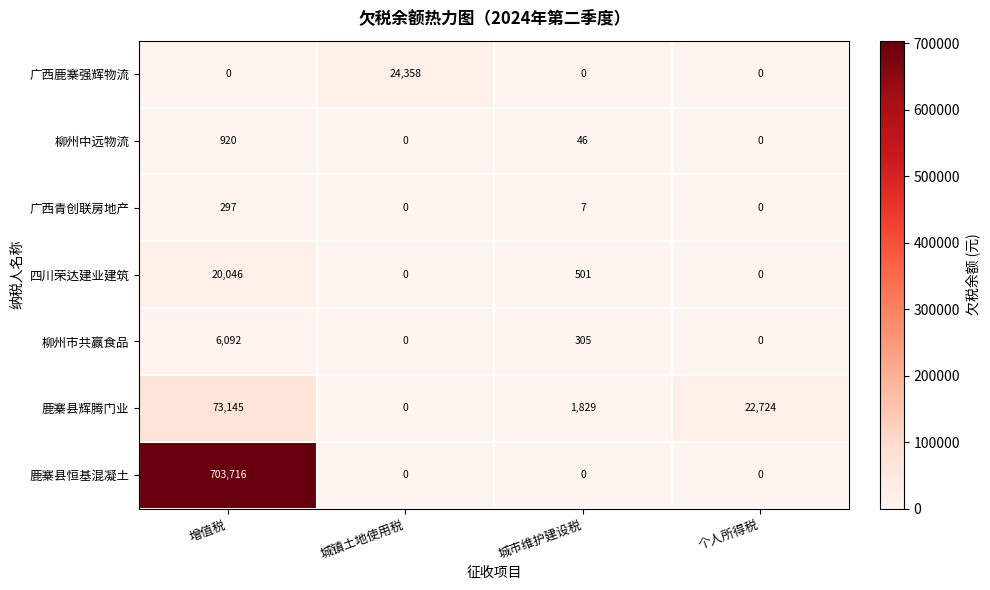

The value of 鹿寨县恒基混凝土 at 城市维护建设税 is 442470. True or false?

False